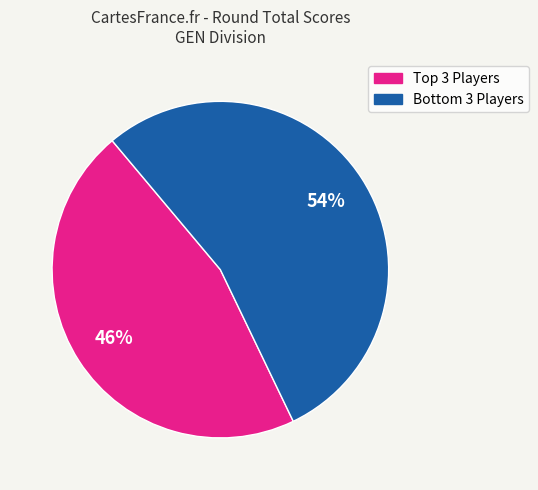

Is there a majority slice in this chart?

Yes